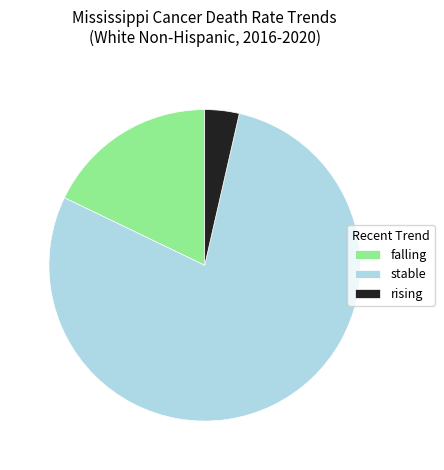

How many slices are in this pie chart?

3